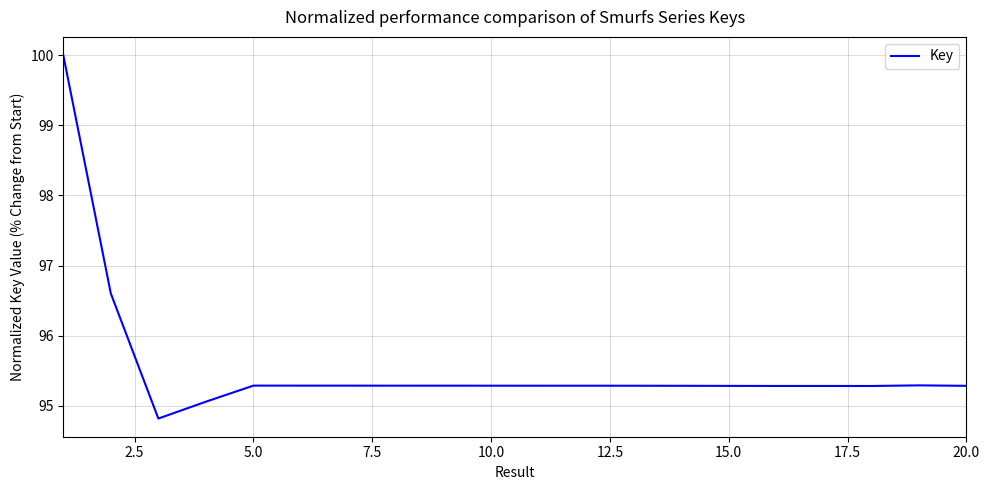

What is the sum of all values?

1911.1